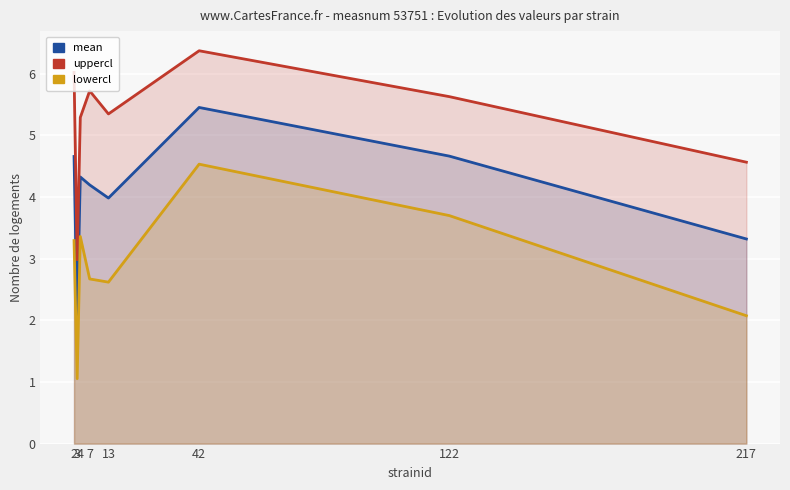

Reading left to right, what are all the values shown in this chart?

mean: 4.7	2.0	4.3	4.2	4.0	5.5	4.7	3.3
uppercl: 6.0	3.0	5.3	5.7	5.3	6.4	5.6	4.6
lowercl: 3.3	1.1	3.4	2.7	2.6	4.5	3.7	2.1